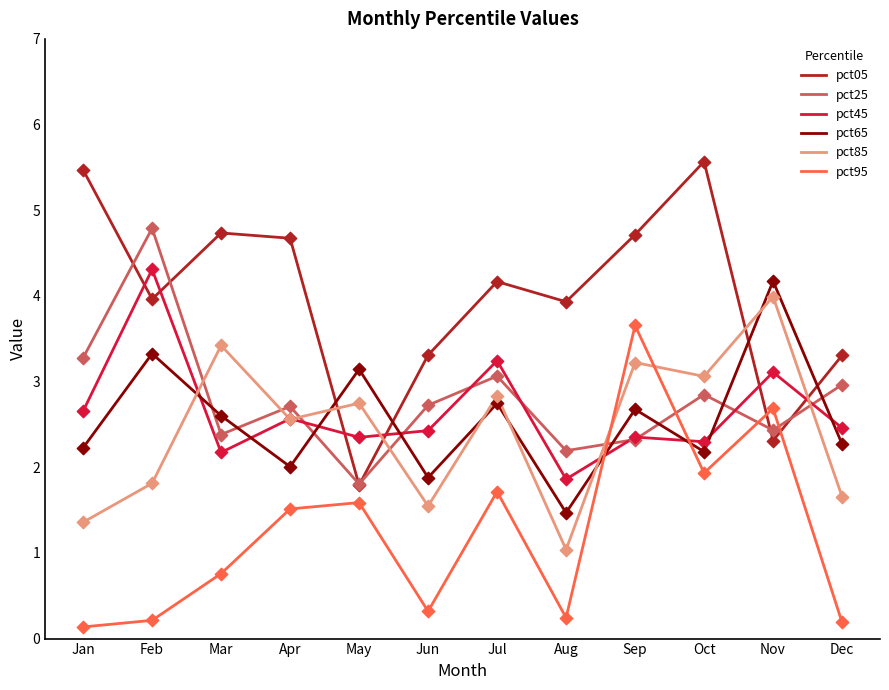

Which series changed the most between May and Oct?

pct05